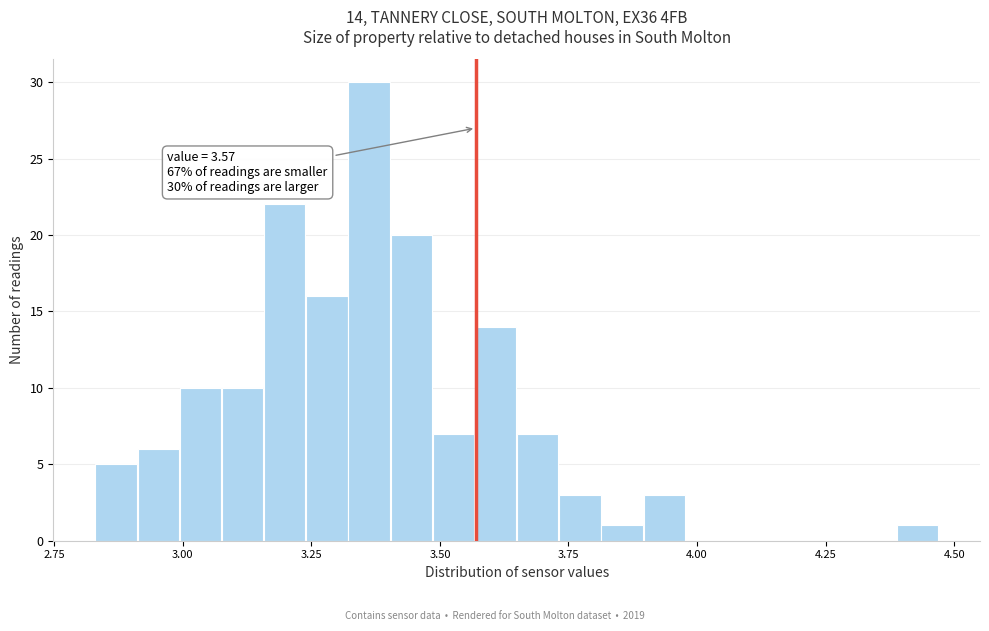

Read against the x-axis, roughly where is the centre of the tallest bar?

3.35